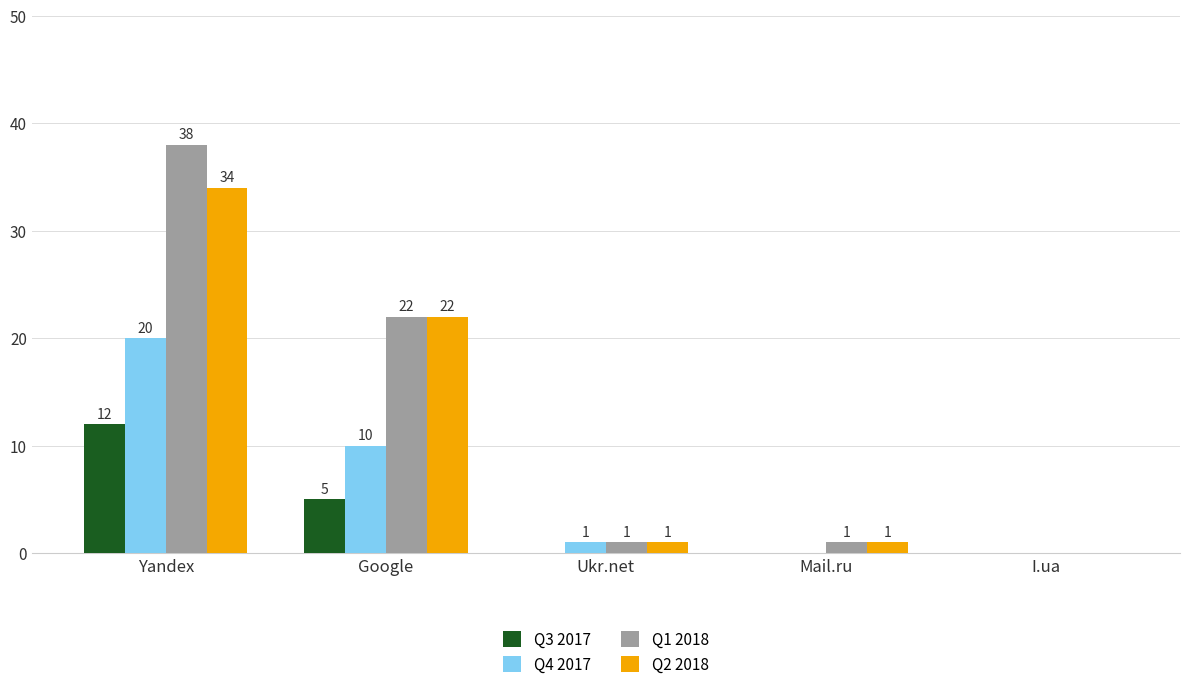

The value of Q3 2017 at Mail.ru is 0. True or false?

True